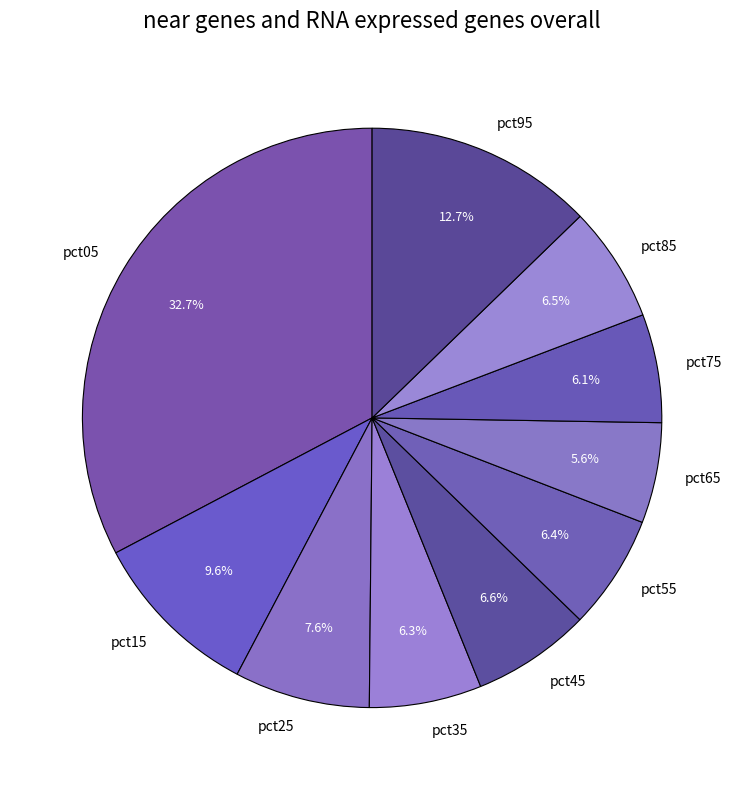

Do pct95 and pct85 together represent more than half of the pie?

No